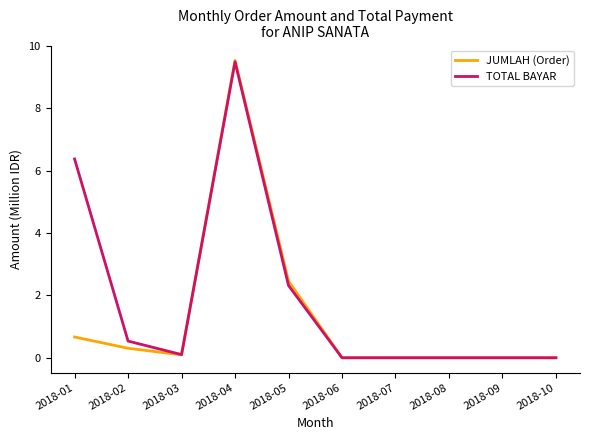

What is the sum of all TOTAL BAYAR values?

18.8